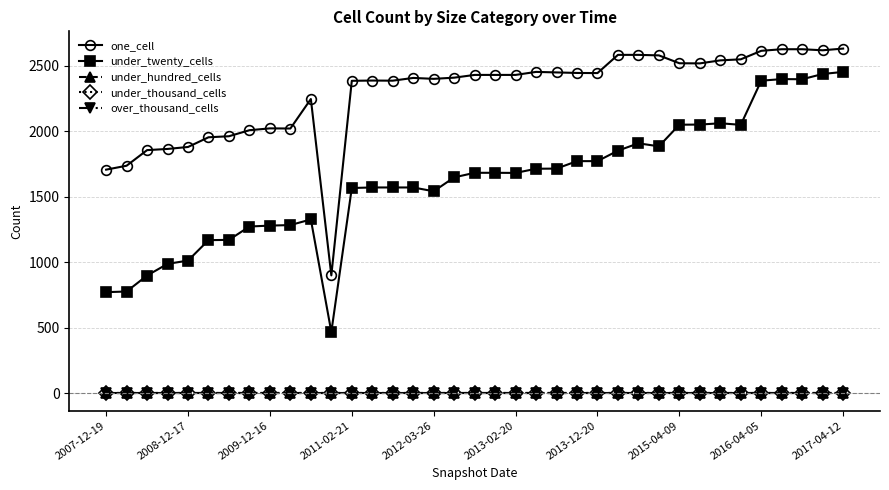

True or false: under_thousand_cells and over_thousand_cells intersect in this chart.

False